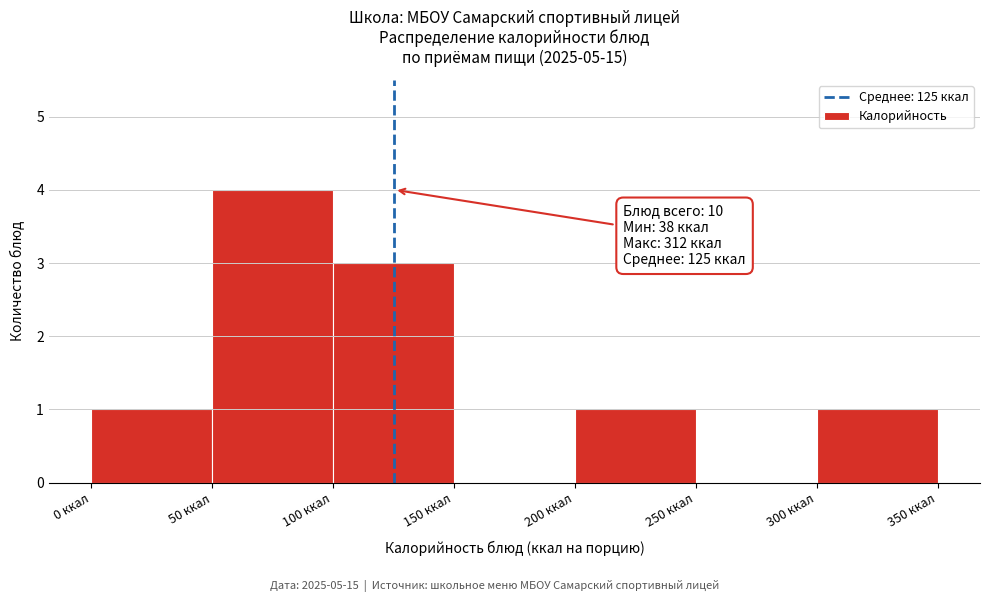

Over which range of the x-axis is the bar tallest?

50 to 100